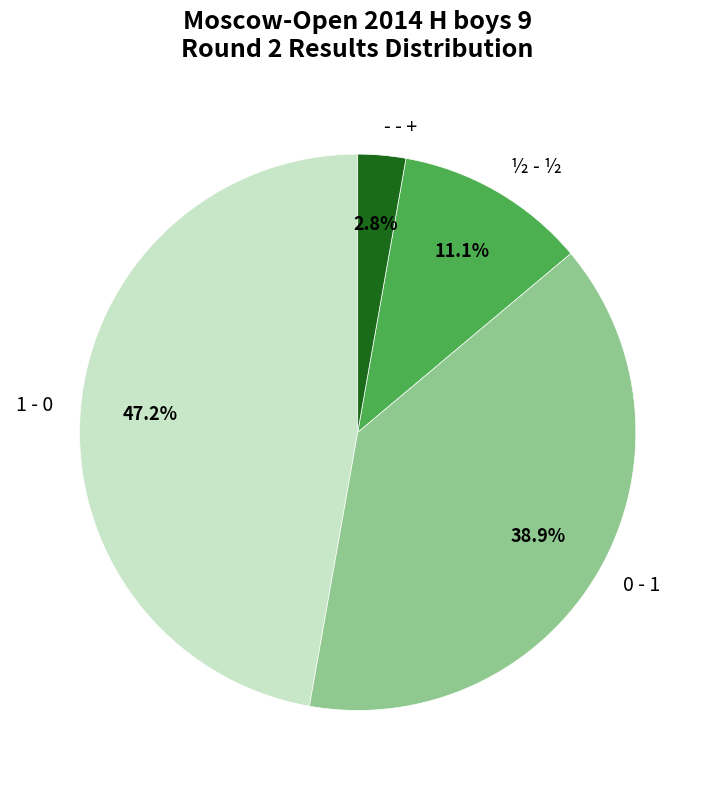

True or false: ½ - ½ accounts for 11% of the total.

True